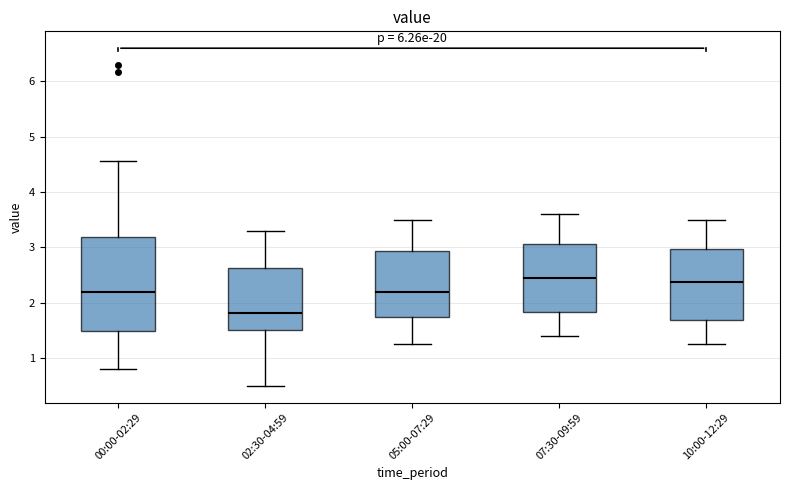

Which box is the tallest, from its lower edge to its upper edge?

00:00-02:29